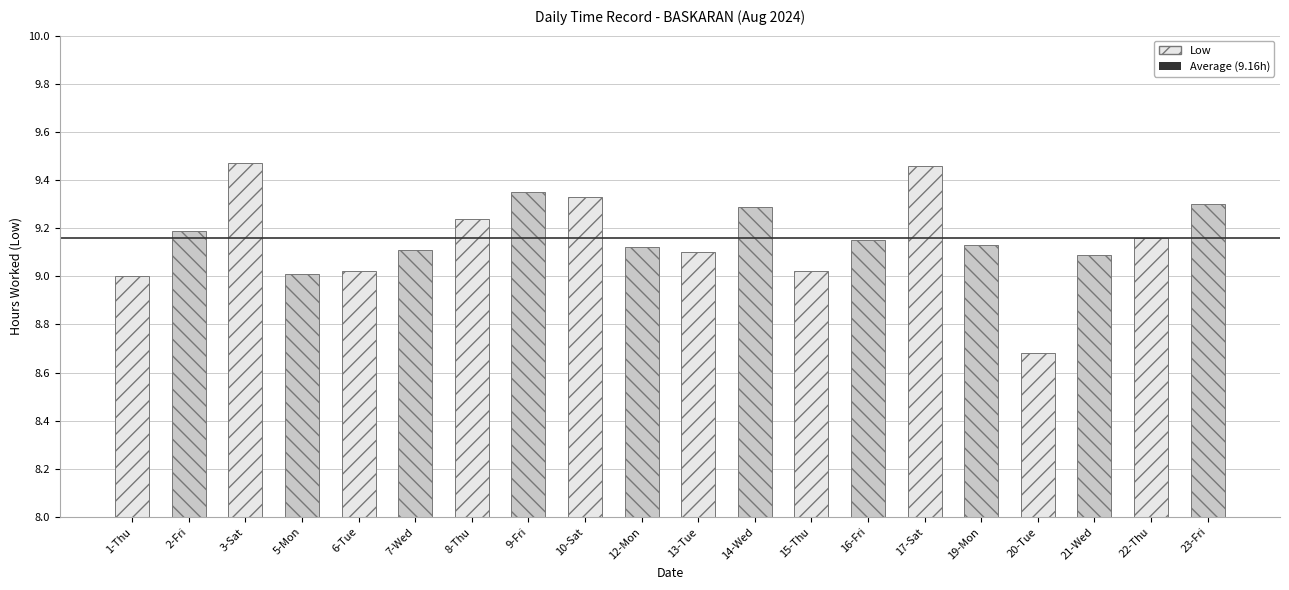

Read the value at 6-Tue.

9.0